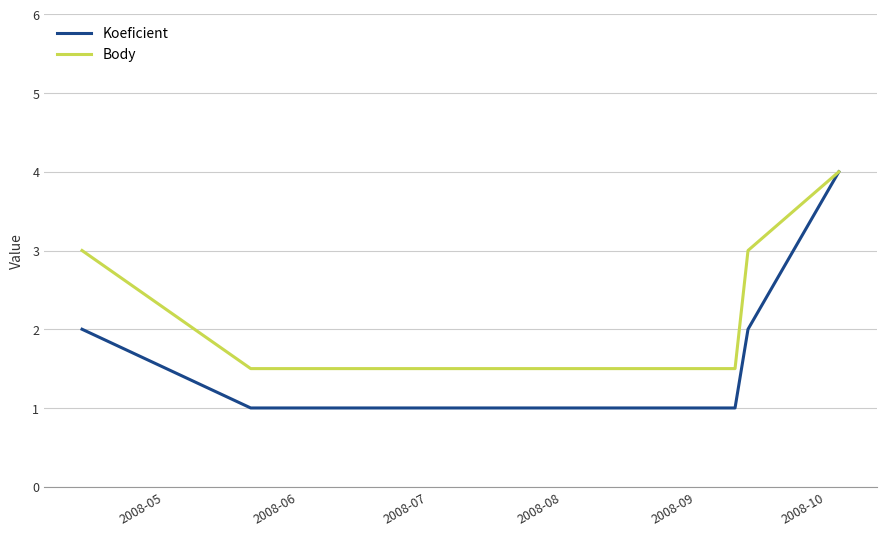

What is the difference between the second highest and minimum values in the Body series?

1.5